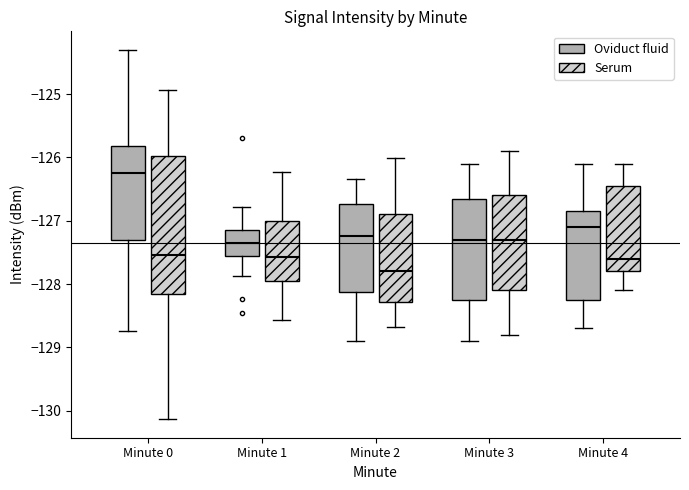

Comparing the boxes themselves (not the whiskers), which one is the tallest?

Minute 0 (Serum)